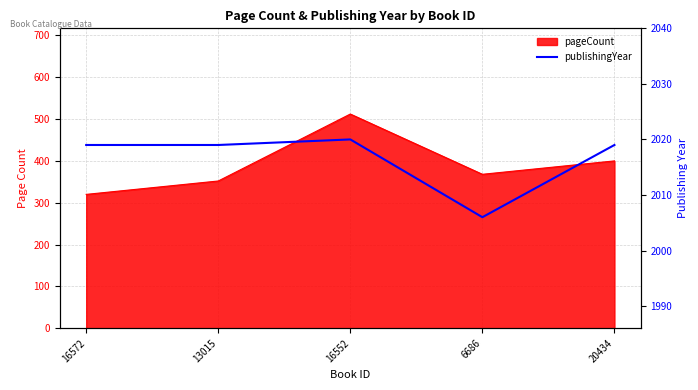

Which has a higher value, 16572 or 16552?

16552